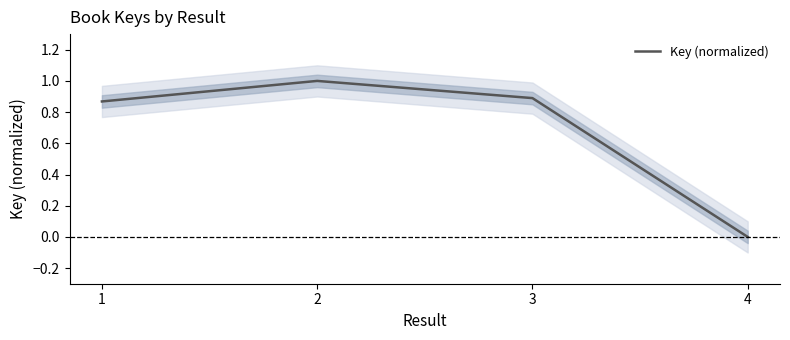

What is the value of the 1st point from the left?

0.9